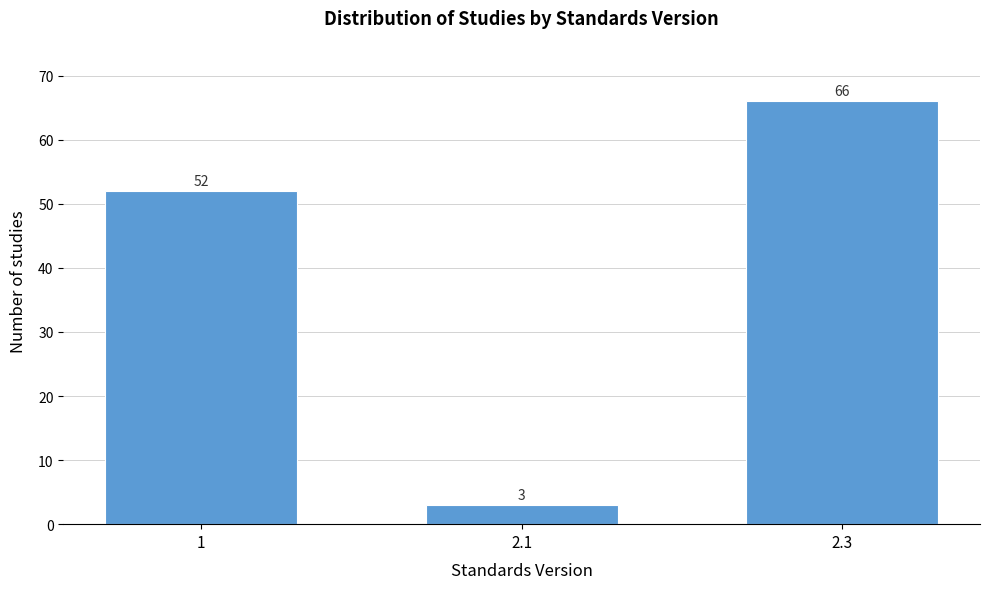

Reading right to left, extract all data points from this chart.

2.3=66	2.1=3	1=52